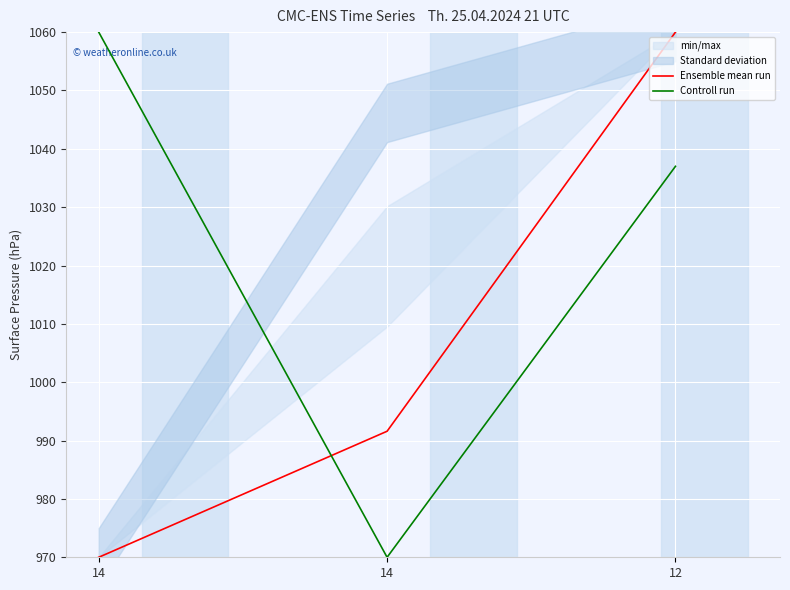

Which series has the largest total across all categories?

Controll run